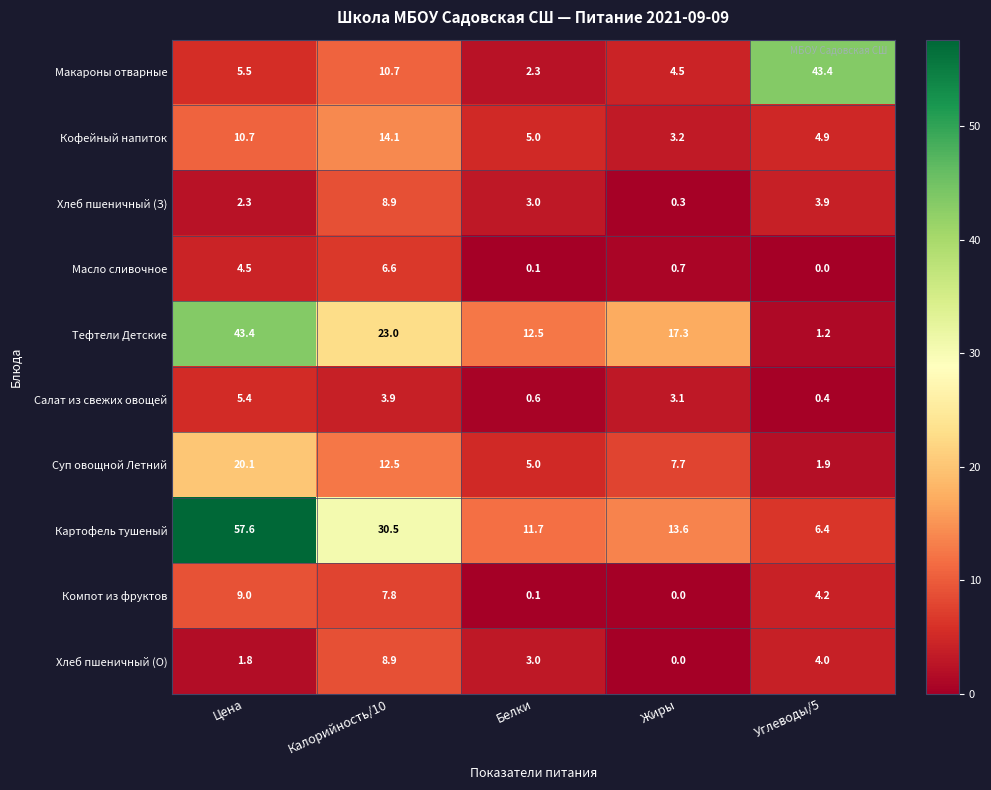

Where does the Тефтели Детские series first go above 17?

Цена